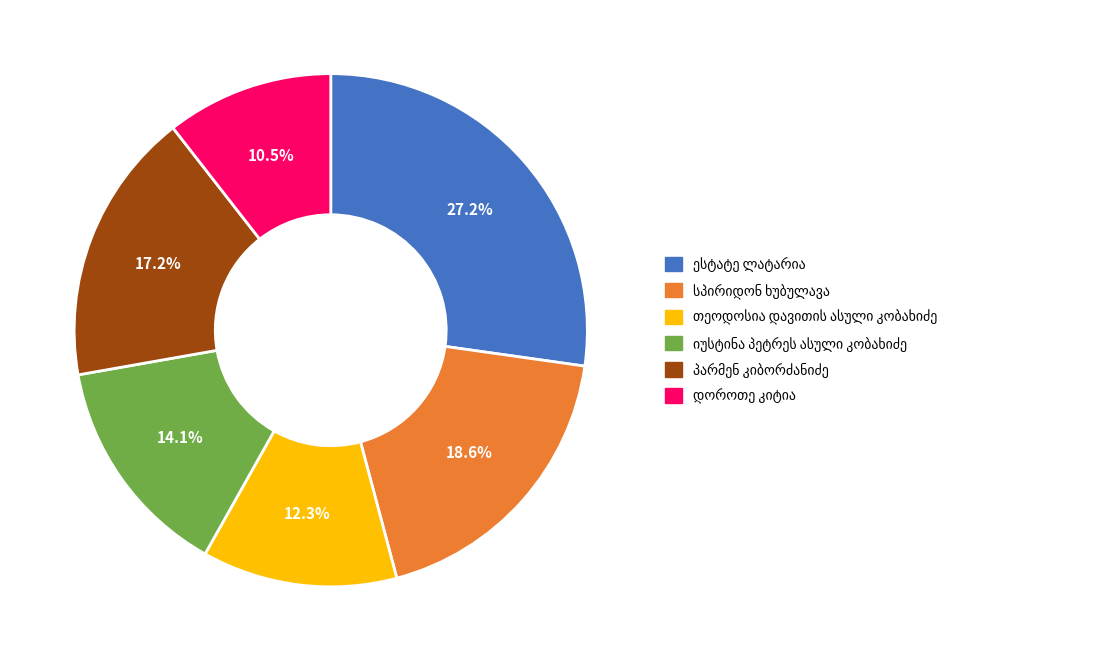

Is there any slice that represents more than half of the pie?

No